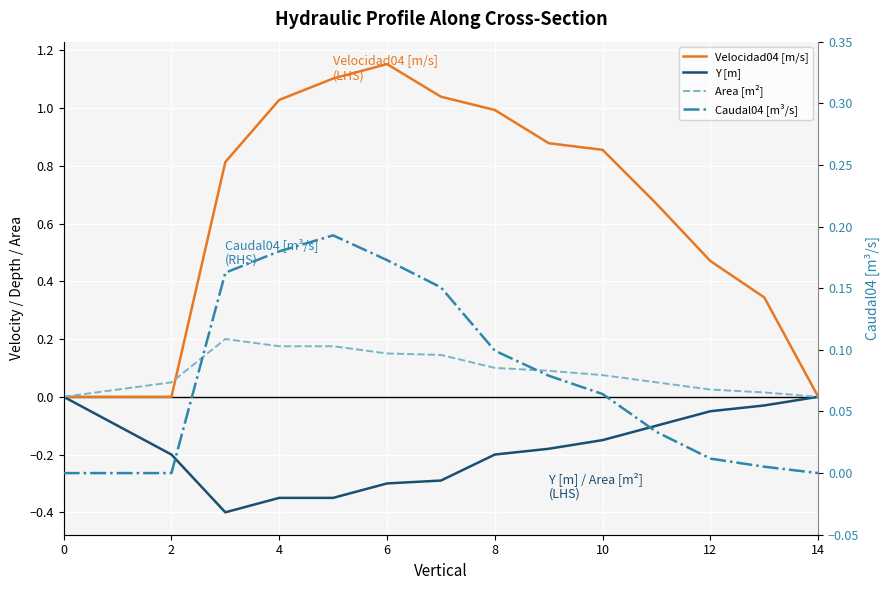

The value of Area [m²] at 4 is 0.1. True or false?

False